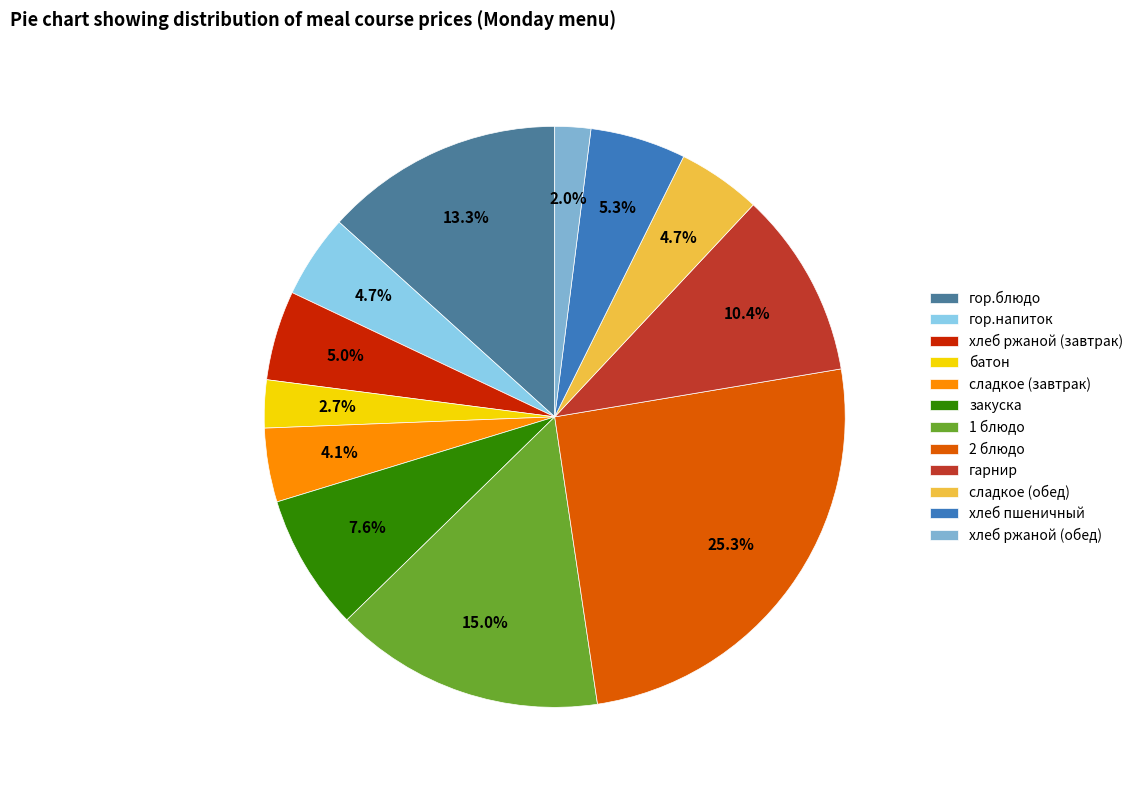

Between батон and 1 блюдо, which is larger?

1 блюдо